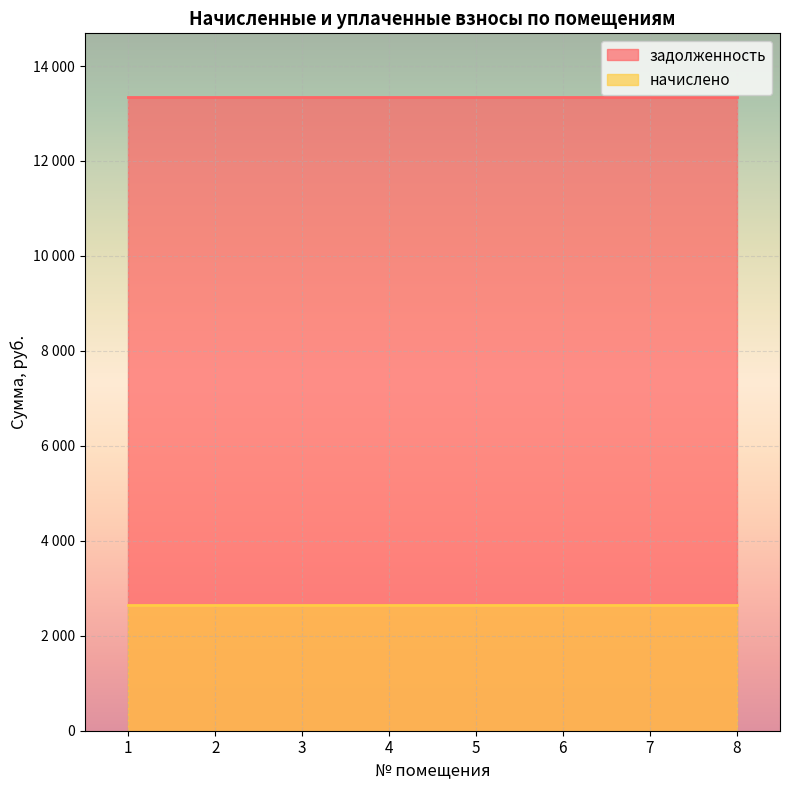

True or false: начислено and задолженность cross at least once.

False